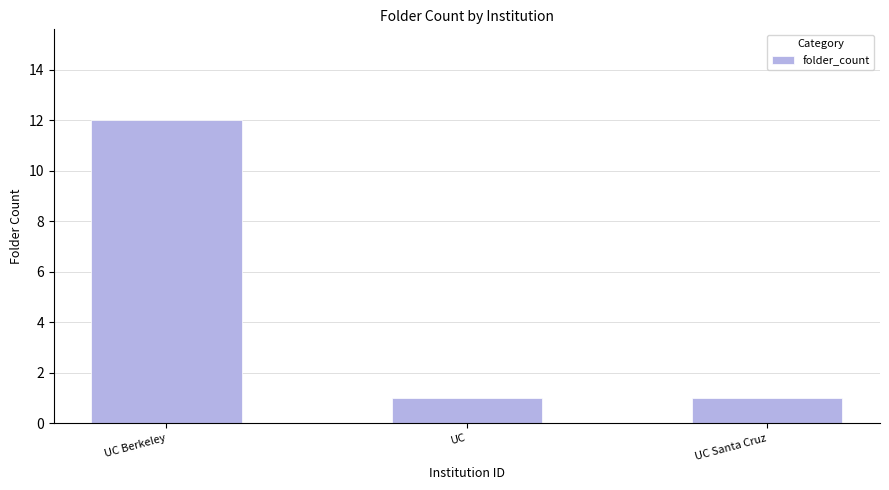

The chart shows a value of 1 at UC. True or false?

True